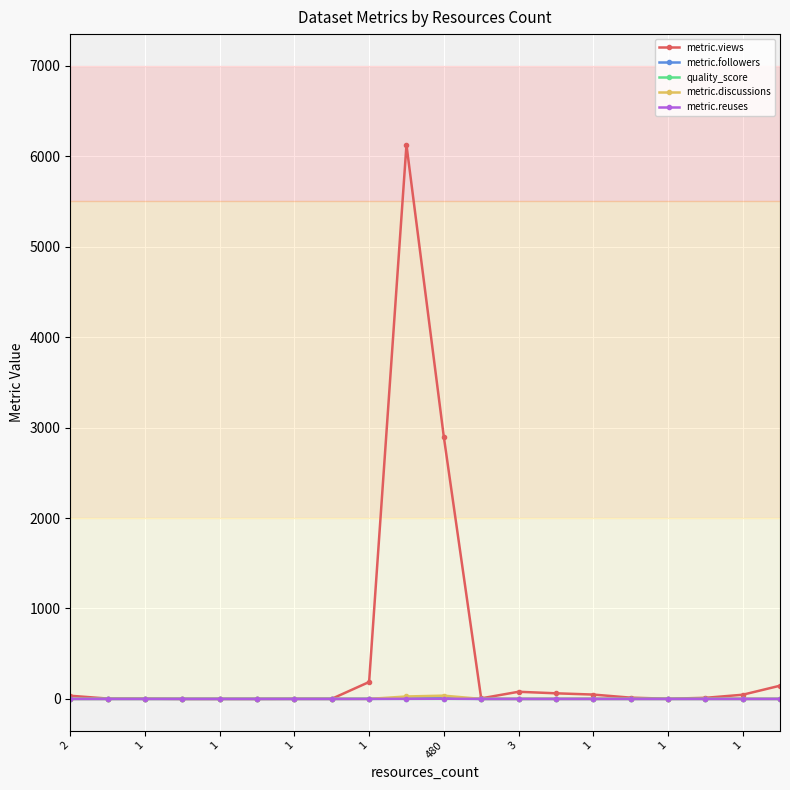

Which series ends up on top after the final intersection of quality_score and metric.reuses?

quality_score